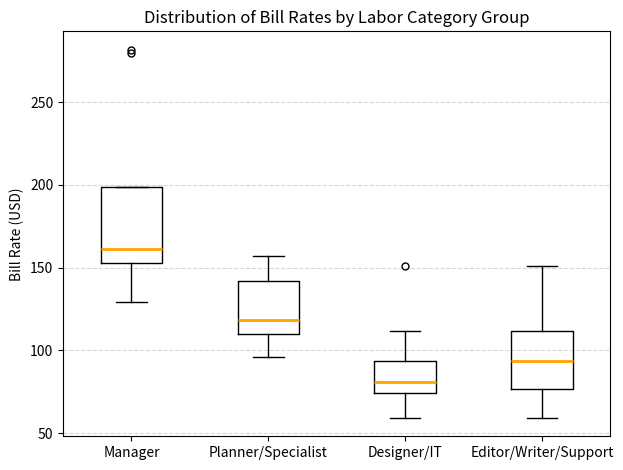

Where is the lower edge of the box for Manager on the y-axis? The values are not printed on the chart, so give them approximately, as read against the axis.

155